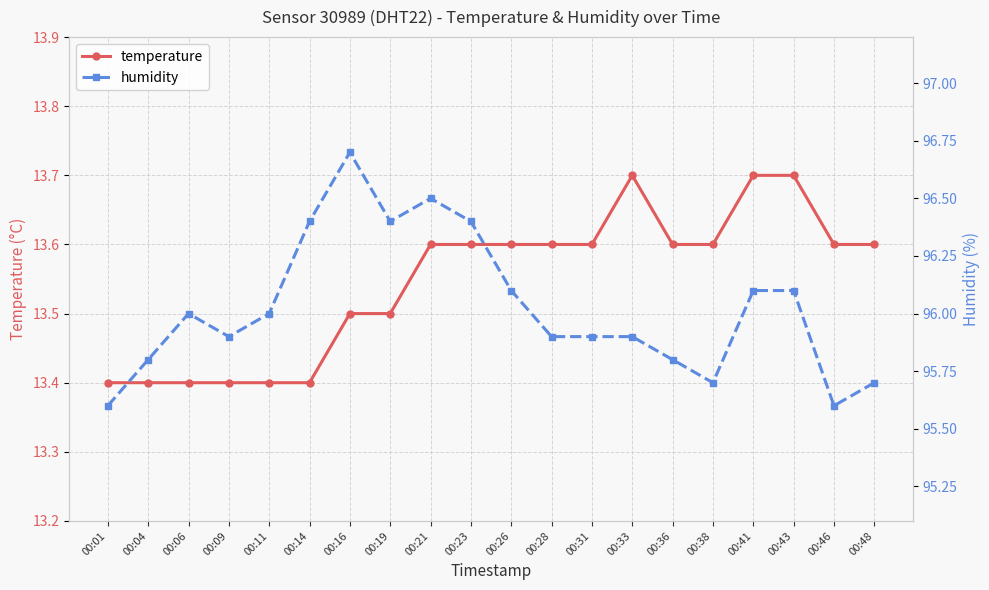

What is the minimum value shown in the chart?

13.4